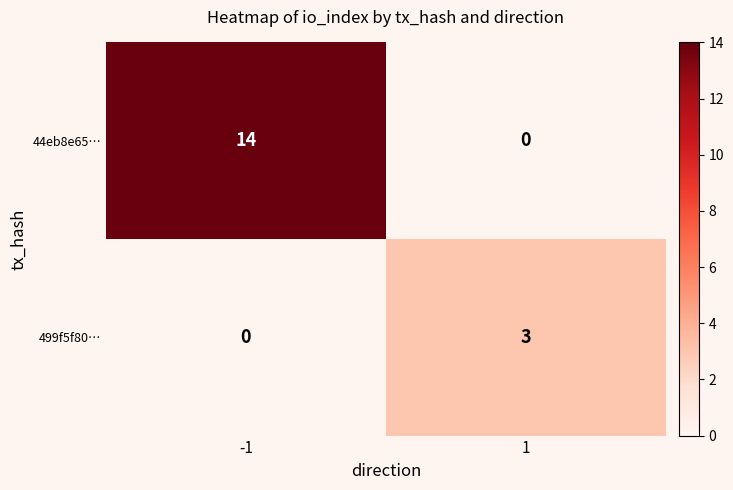

What is the sum of all 499f5f80… values?

3